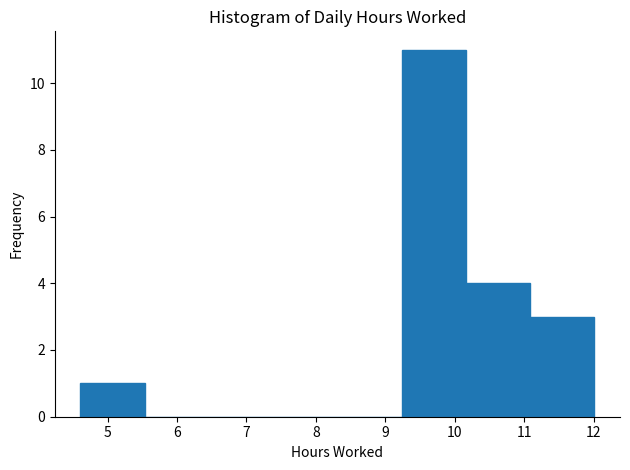

Reading left to right, list every bar in this chart as the range it spans on the x-axis followed by its height. Neither the bar edges nor the heights are printed on the chart, so give them approximately, as read against the axes.

4.6 to 5.5: 1
5.5 to 6.5: 0
6.5 to 7.4: 0
7.4 to 8.3: 0
8.3 to 9.2: 0
9.2 to 10.2: 11
10.2 to 11.1: 4
11.1 to 12.0: 3